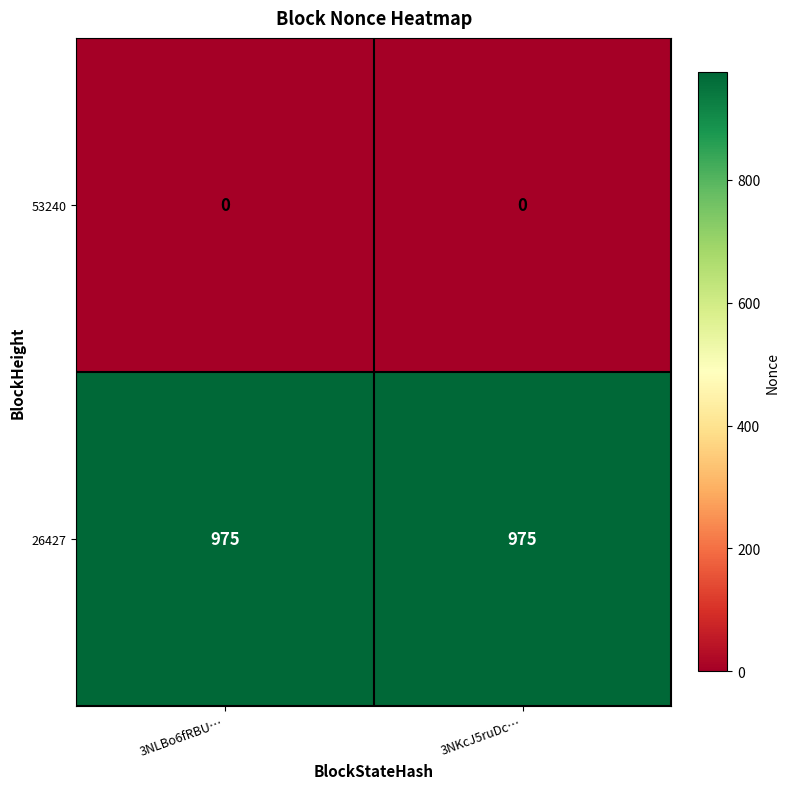

Reading left to right, what are all the values shown in this chart?

53240: 3NLBo6fRBU…=0	3NKcJ5ruDc…=0
26427: 3NLBo6fRBU…=975	3NKcJ5ruDc…=975